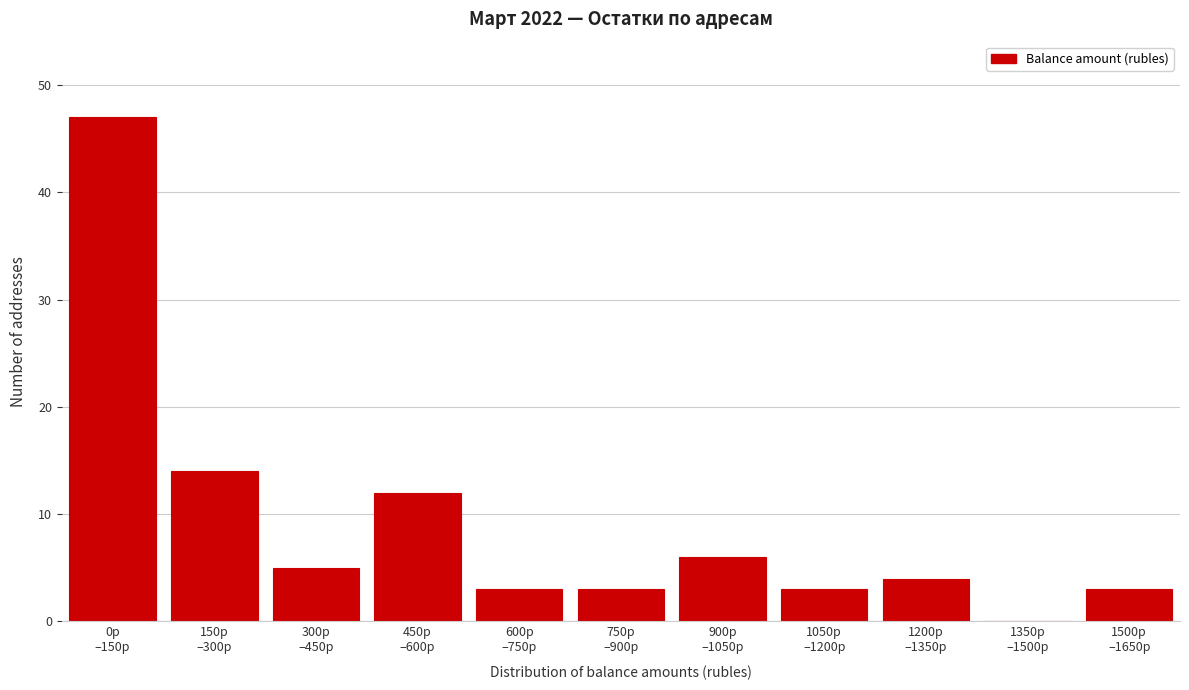

What is the greatest value displayed?

47